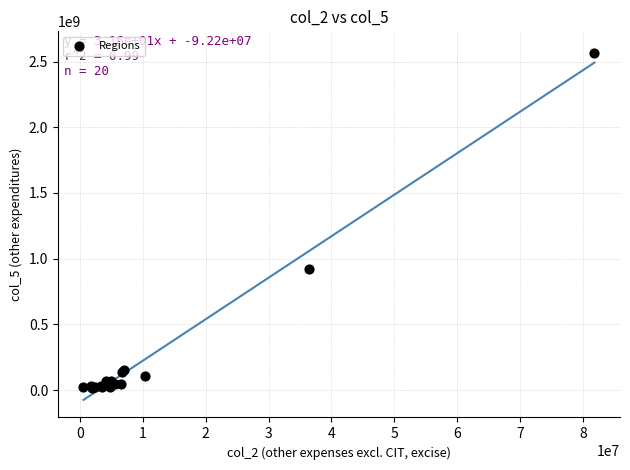

What Y value in the scatter plot is closest to 1292060787?

924589801